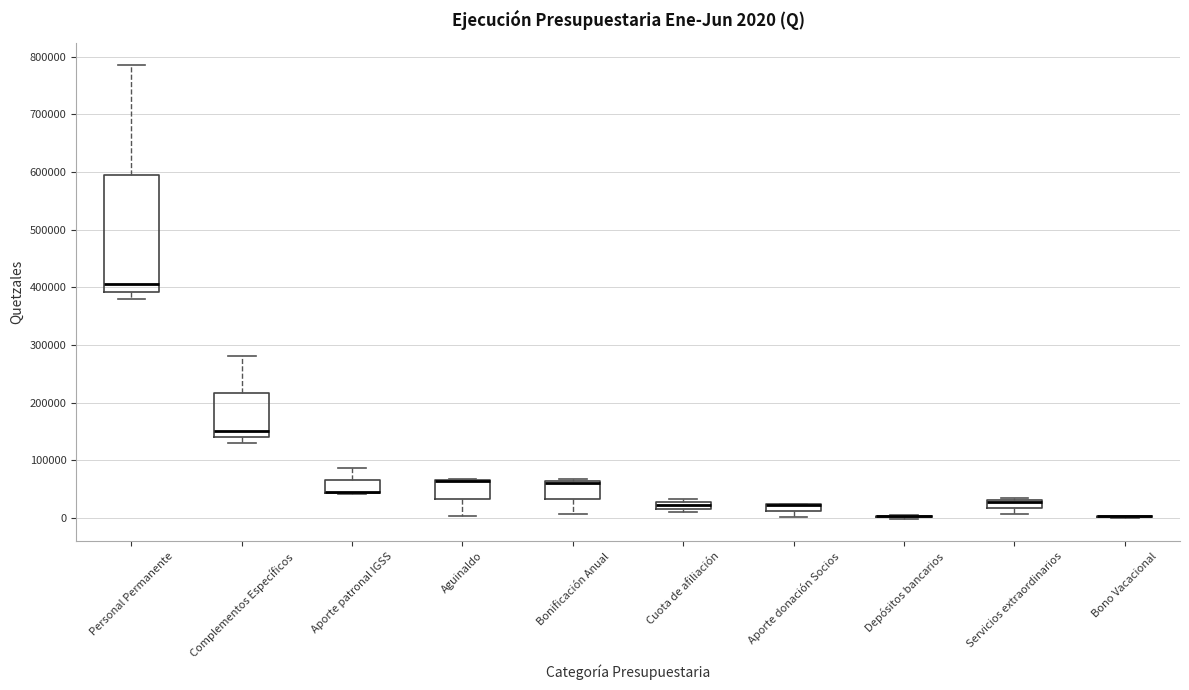

Which box is the tallest, from its lower edge to its upper edge?

Personal Permanente